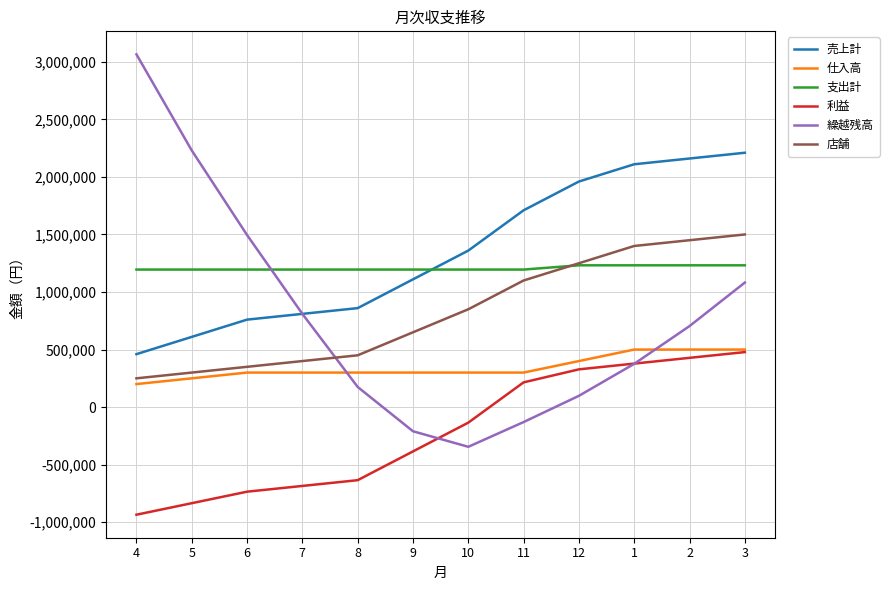

What is the difference between the highest and lowest values at 6?

2230000